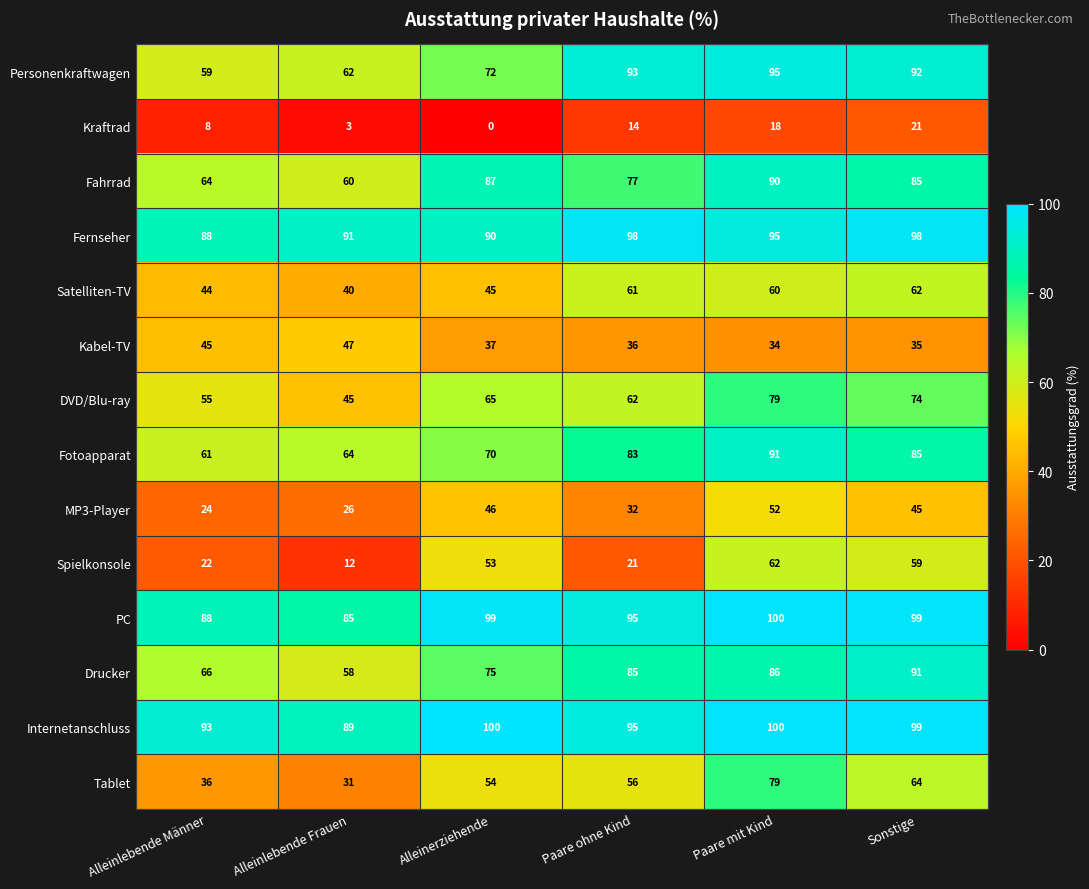

Where is Drucker nearest to the value 74?

Alleinerziehende